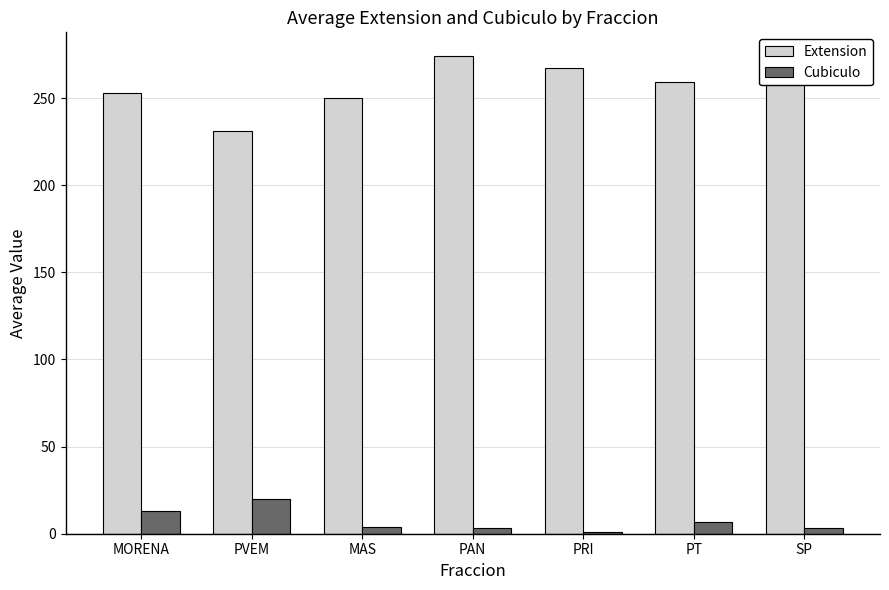

The value of Cubiculo at PT is 7.0. True or false?

True